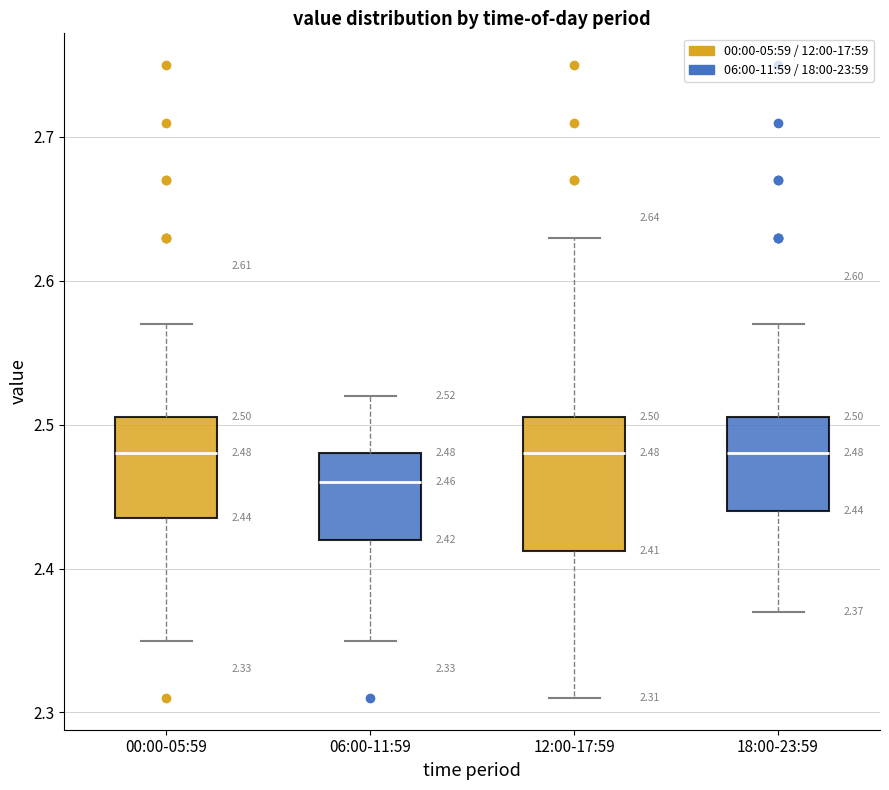

Which box has the lowest median line?

06:00-11:59